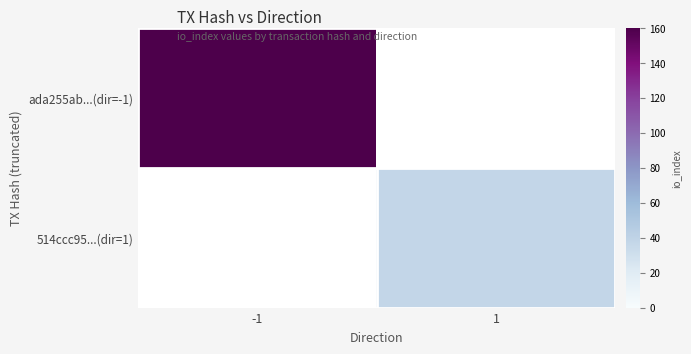

Where is ada255ab...(dir=-1) nearest to the value 160?

-1